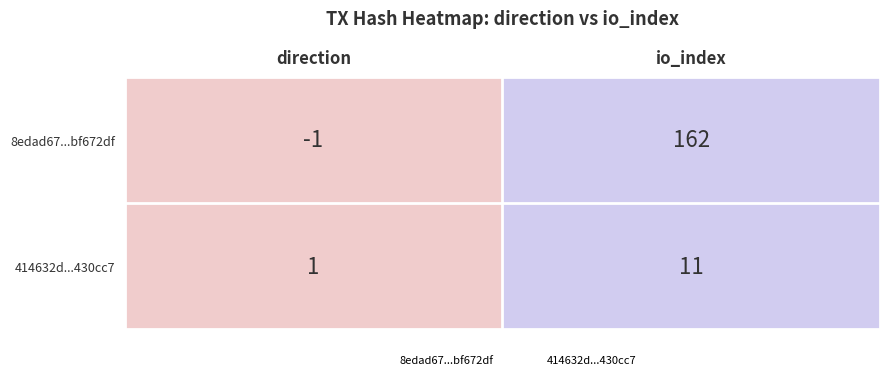

At which label is 8edad67...bf672df closest to 80?

direction